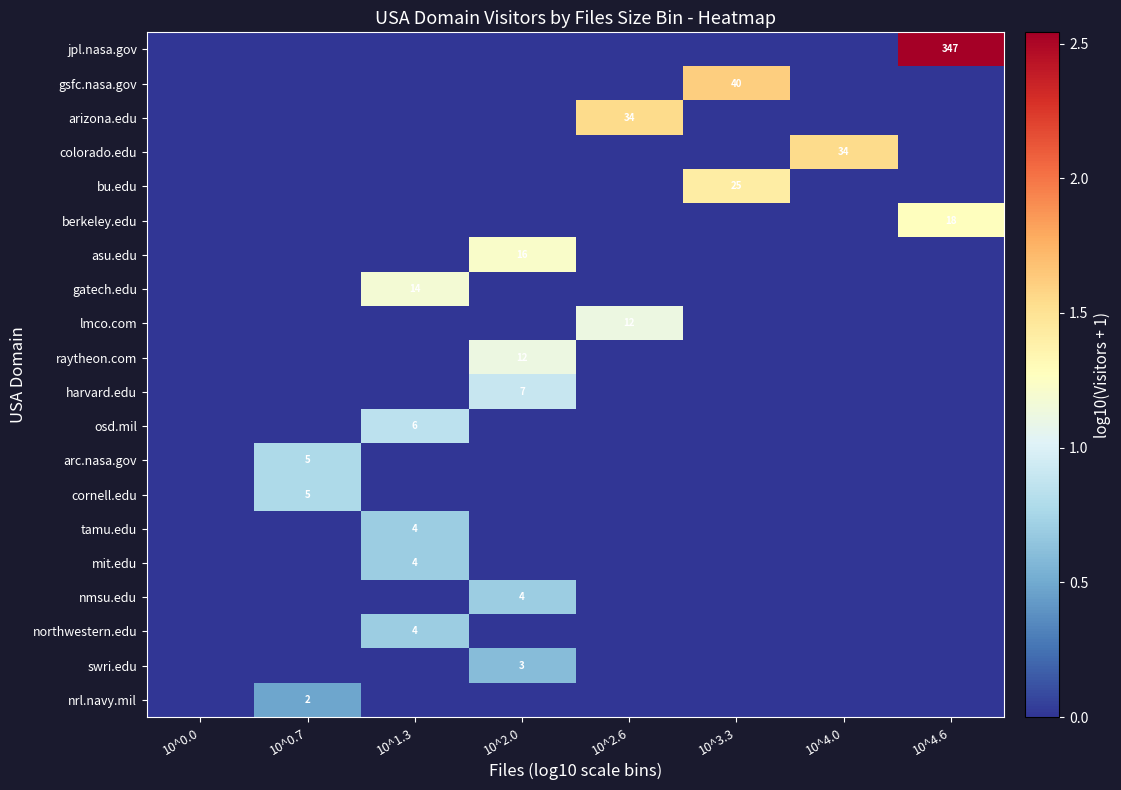

The arizona.edu series shows 34 at 10^2.6. True or false?

True